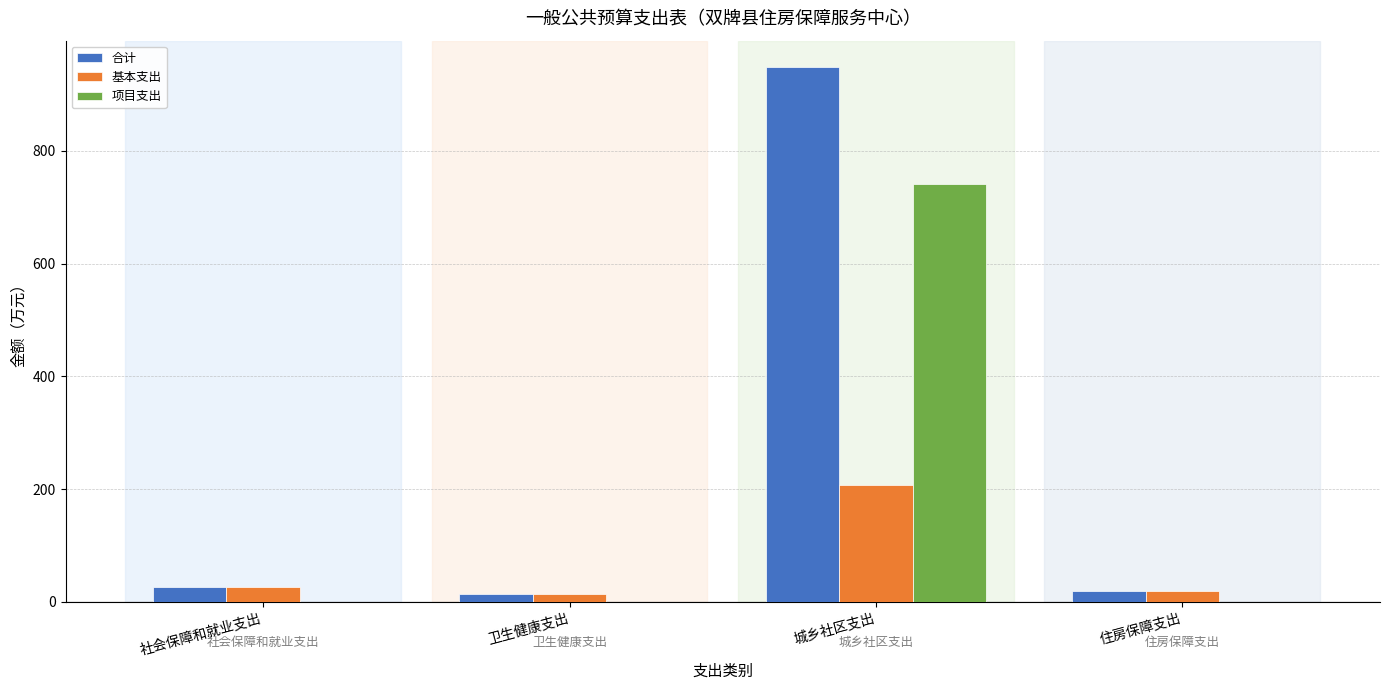

What are all the series names shown in the legend?

合计, 基本支出, 项目支出